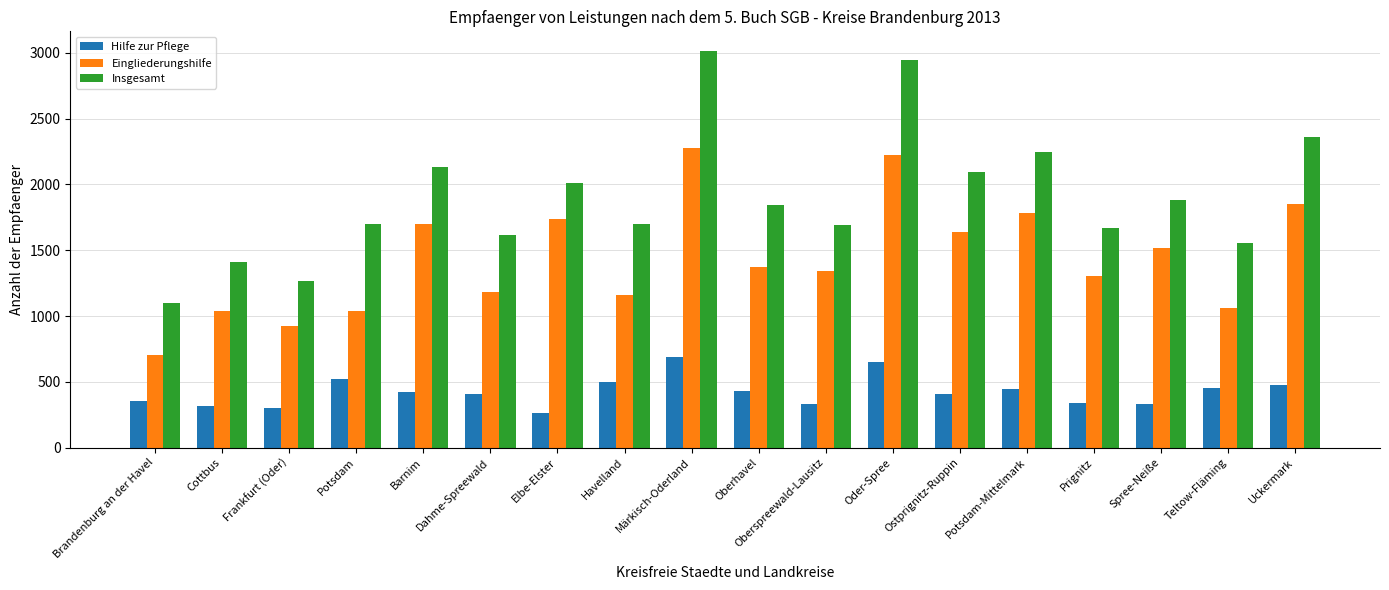

List the series in order of their overall mean, highest first.

Insgesamt, Eingliederungshilfe, Hilfe zur Pflege